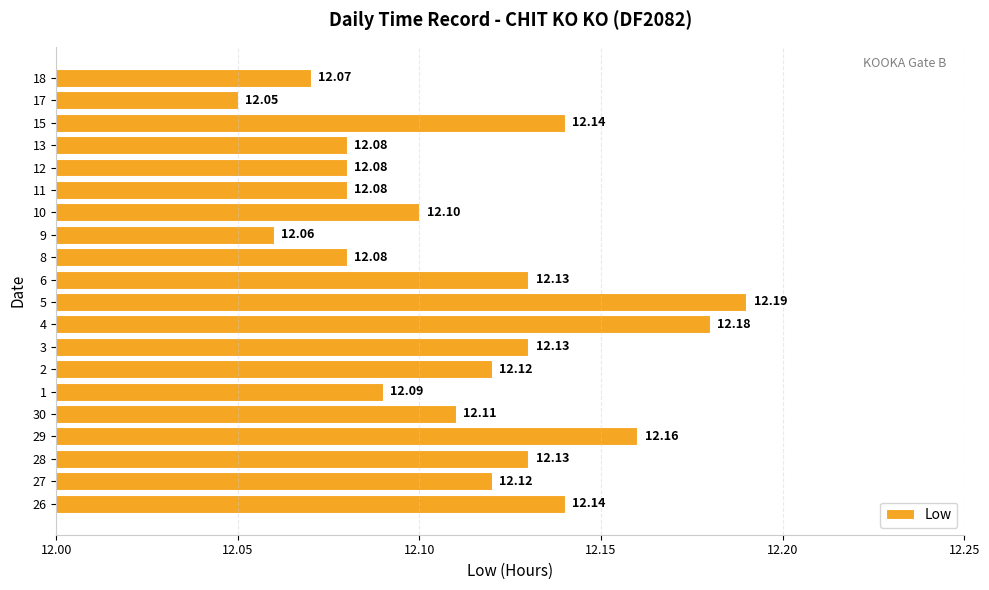

What is the minimum value shown in the chart?

12.1